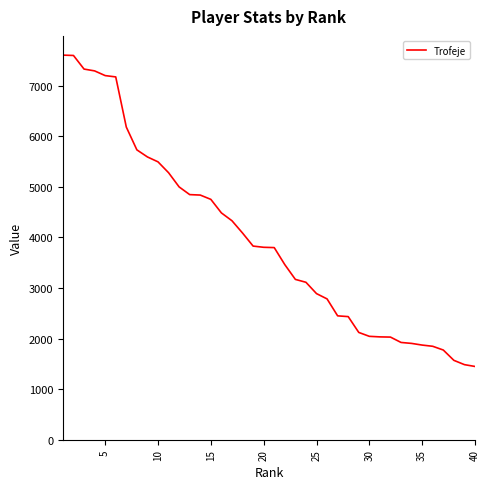

What is the difference between the maximum and minimum values?

6158